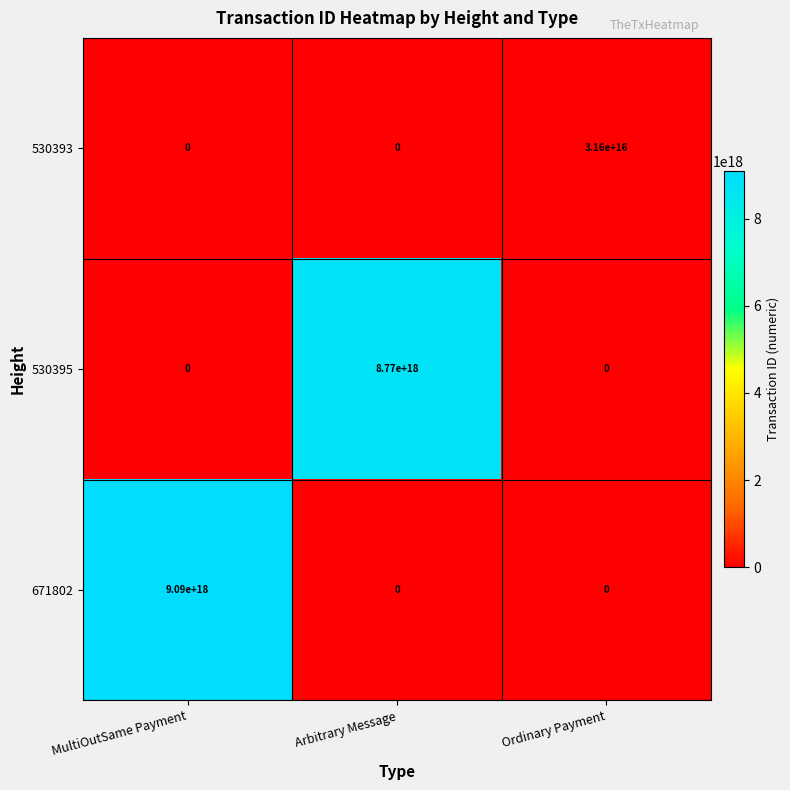

List the series in order of their peak value, lowest first.

530393, 530395, 671802